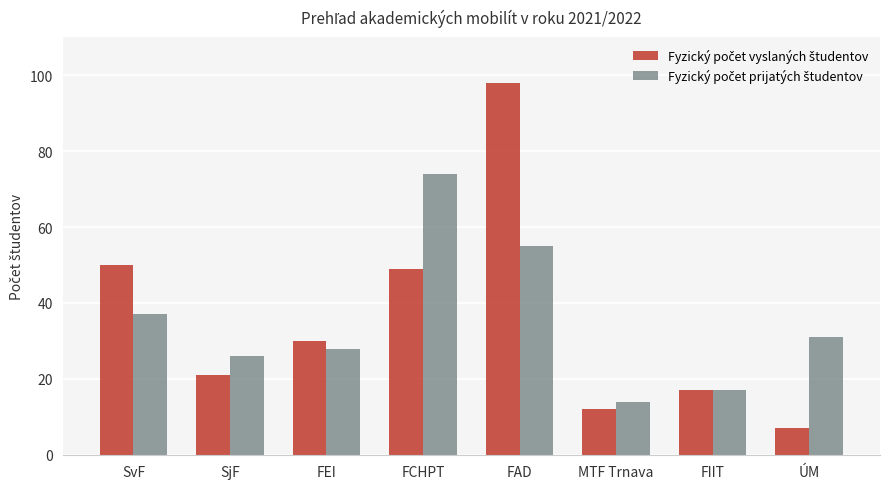

Does the chart contain any negative values?

No